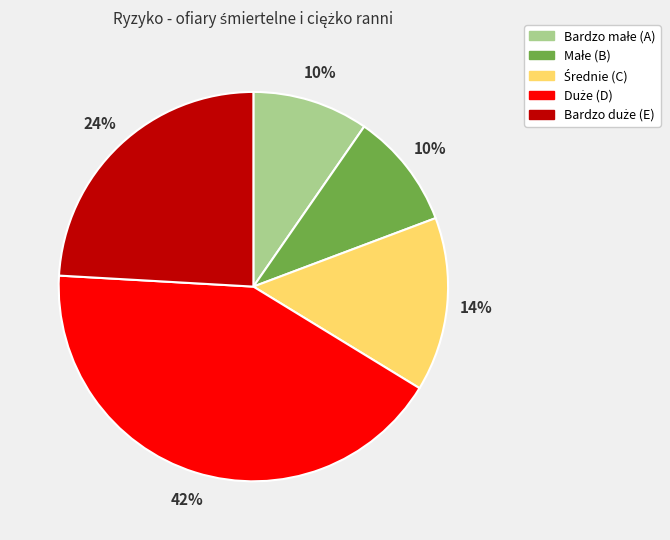

To the nearest percent, what is the average slice percentage?

20%